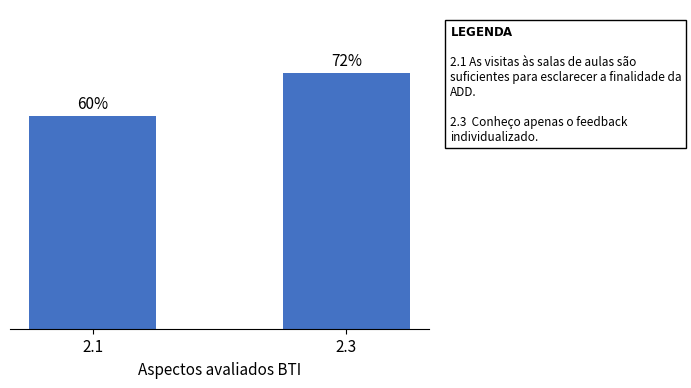

Rank the categories by value from lowest to highest.

2.1, 2.3